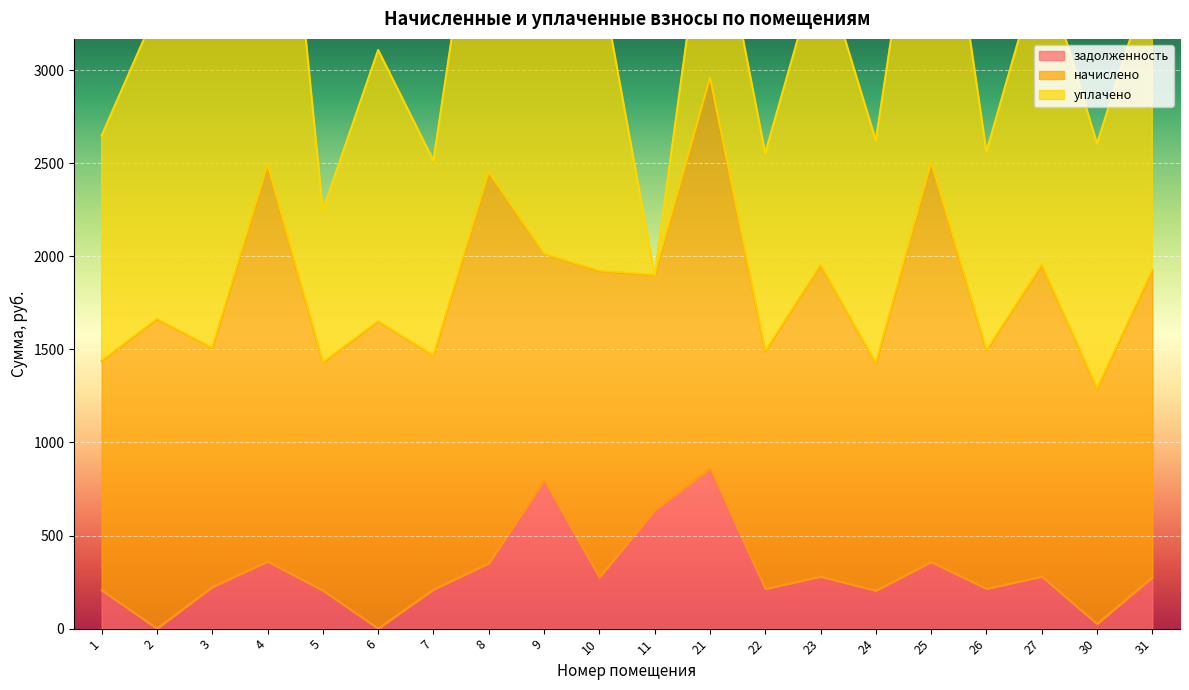

Which series changed the most between 10 and 31?

начислено